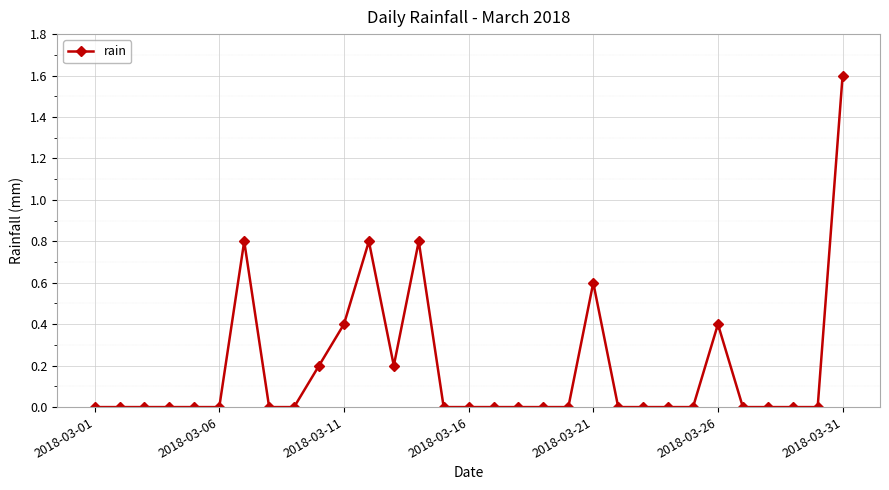

What is the maximum value shown in the chart?

1.6